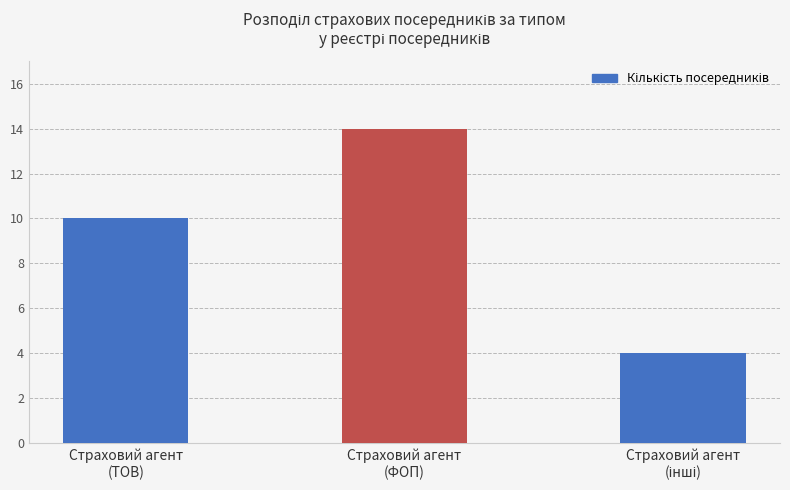

How many series are shown in this chart?

1